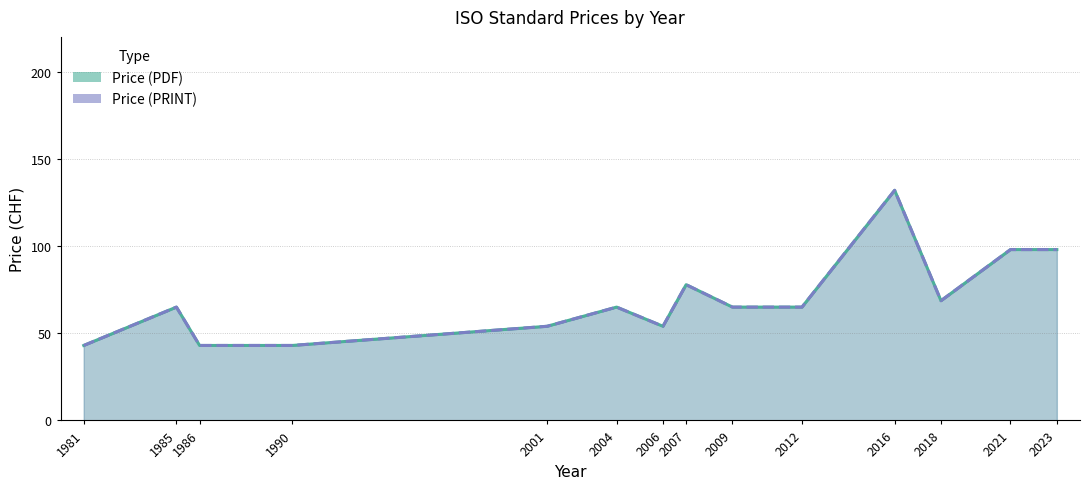

What is the lowest value of the Price (PRINT) series?

43